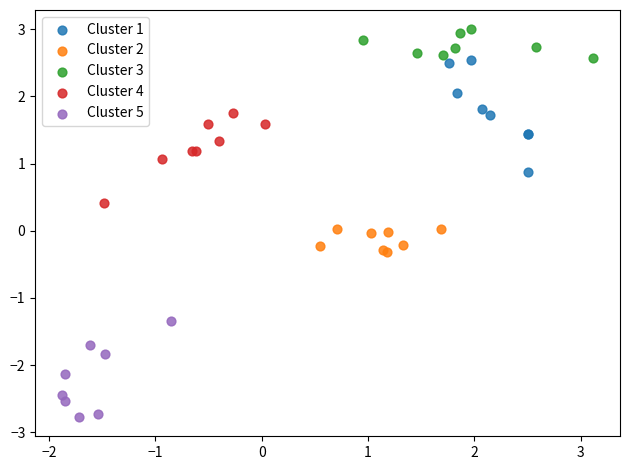

Which series contains the highest Y value?

Cluster 3